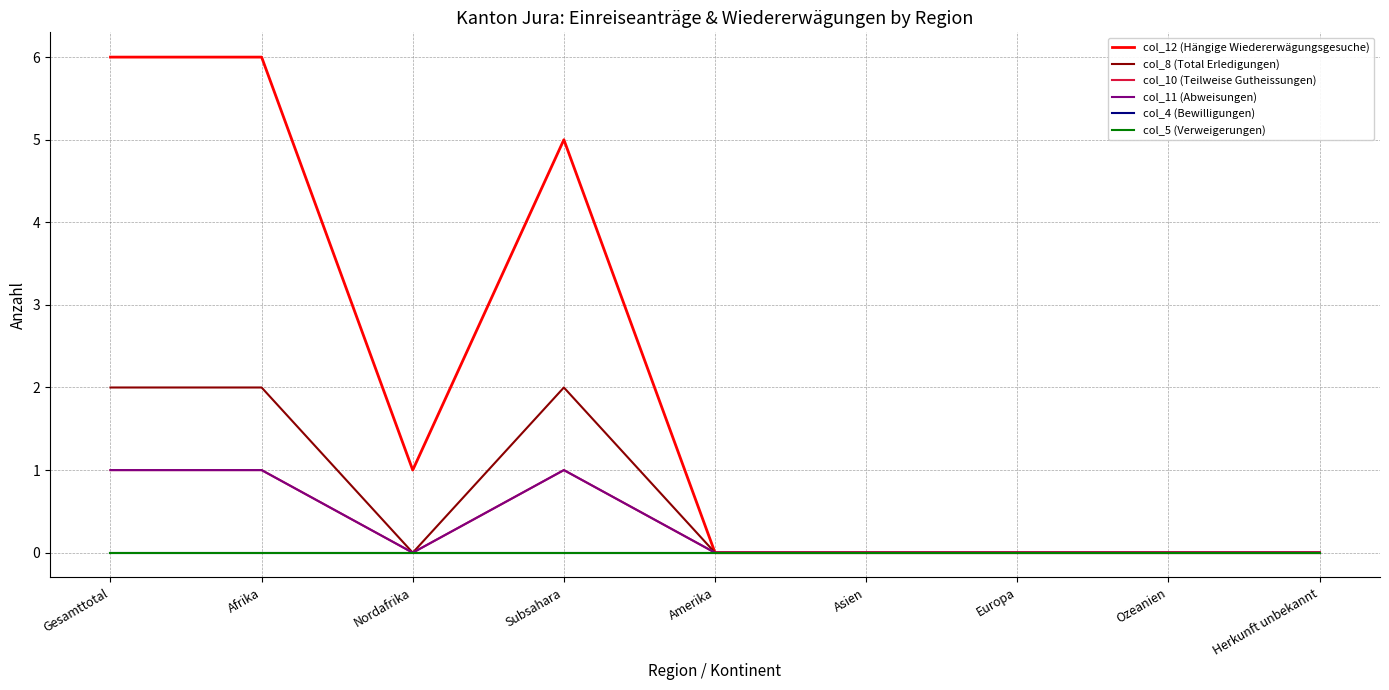

Does the chart display data point markers on the line(s)?

No